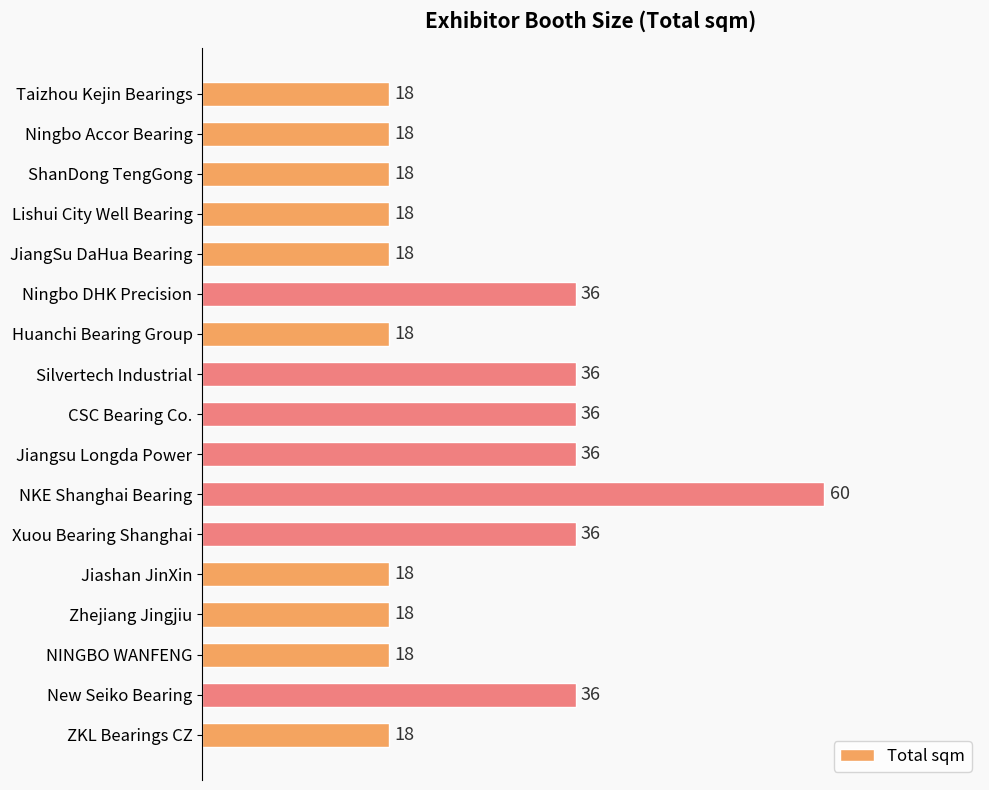

What is the change in value from ShanDong TengGong to Xuou Bearing Shanghai?

+18